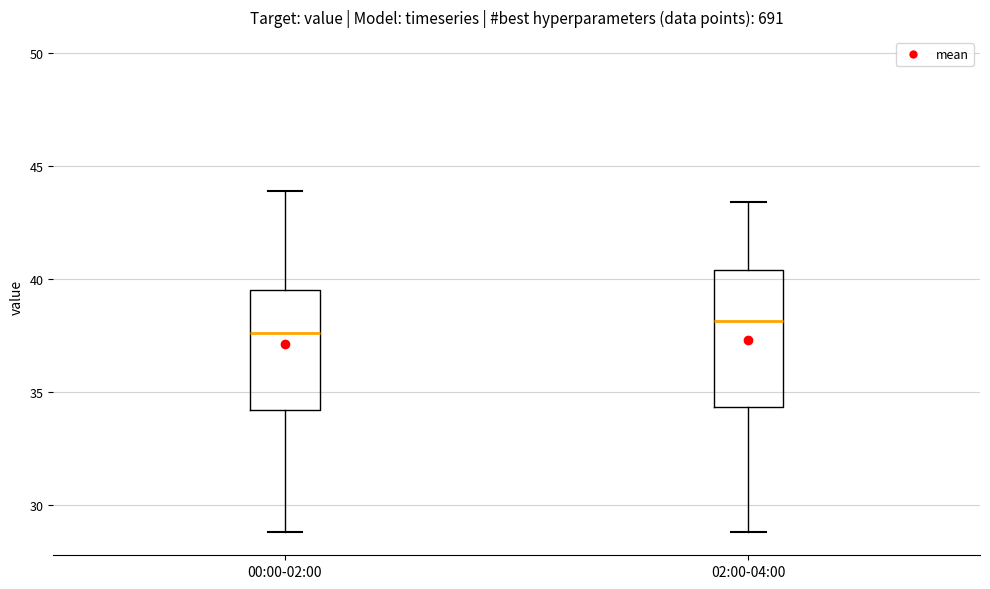

Which box's median line is the highest?

02:00-04:00